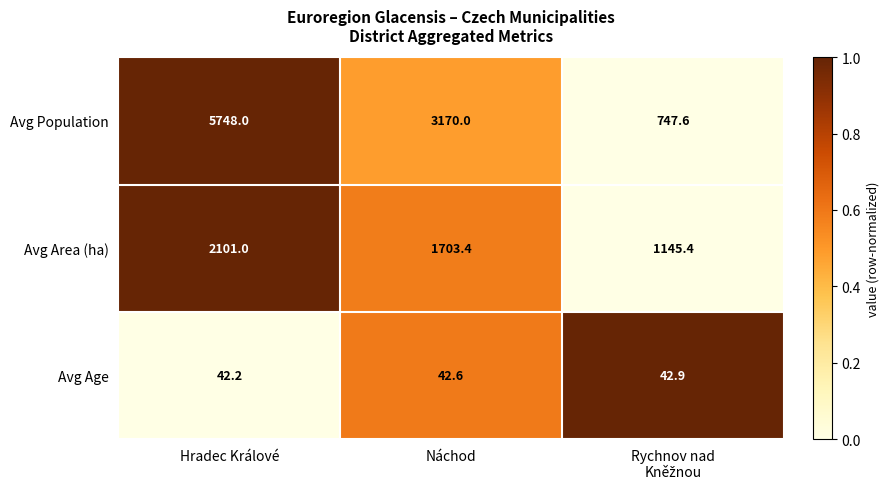

What is the difference between the highest and lowest values at Hradec Králové?

5705.8